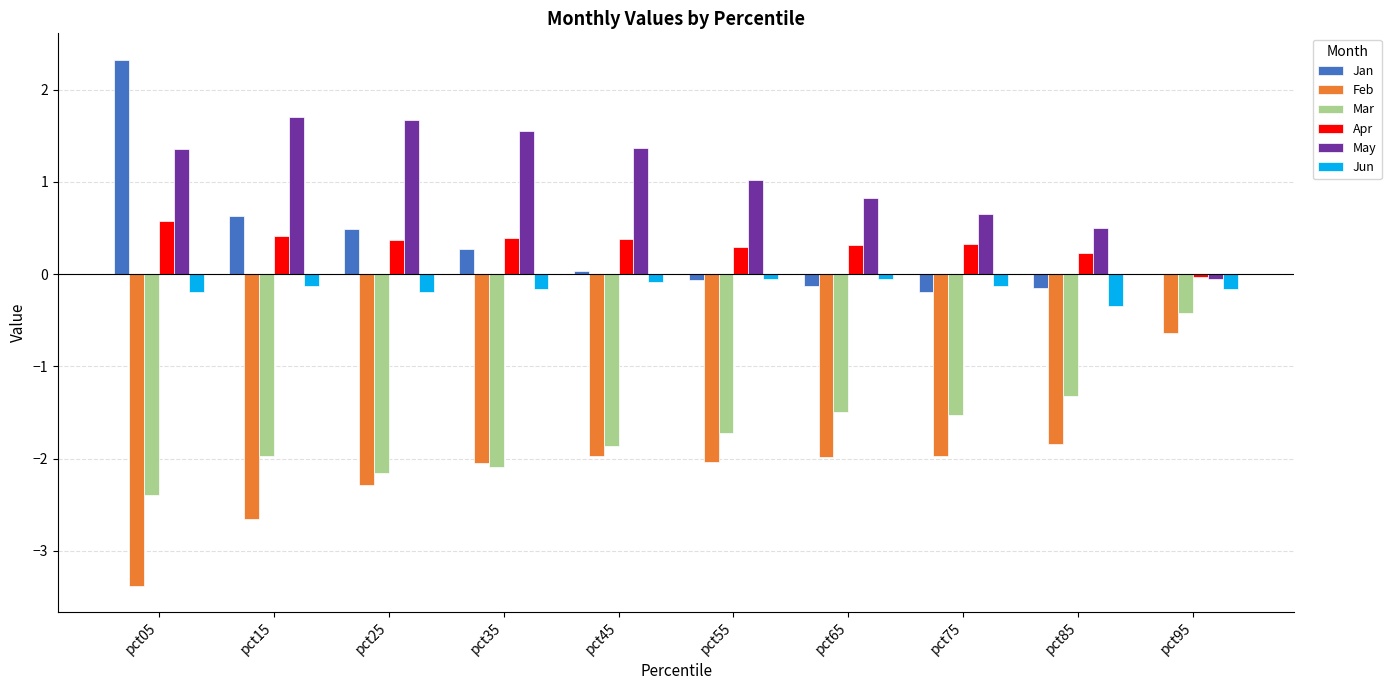

True or false: Feb has a value of -4.5 at pct15.

False